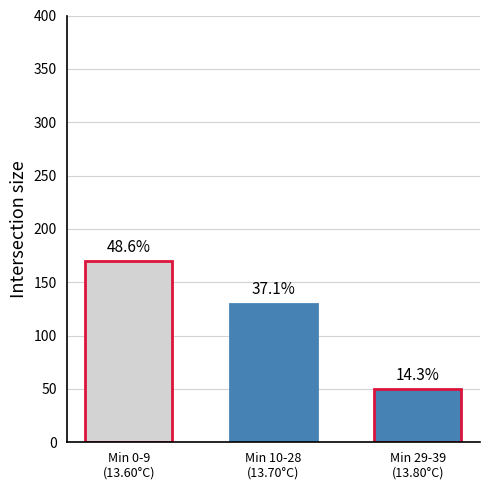

Are the bars horizontal?

No